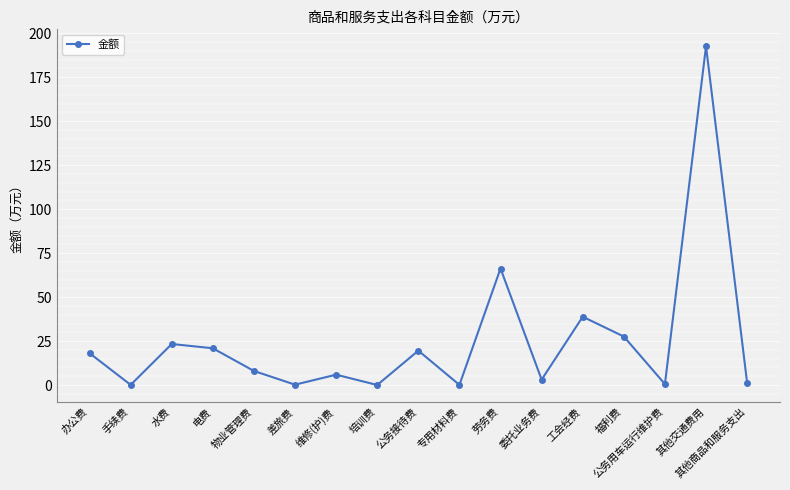

The chart shows a value of 276.3 at 其他交通费用. True or false?

False